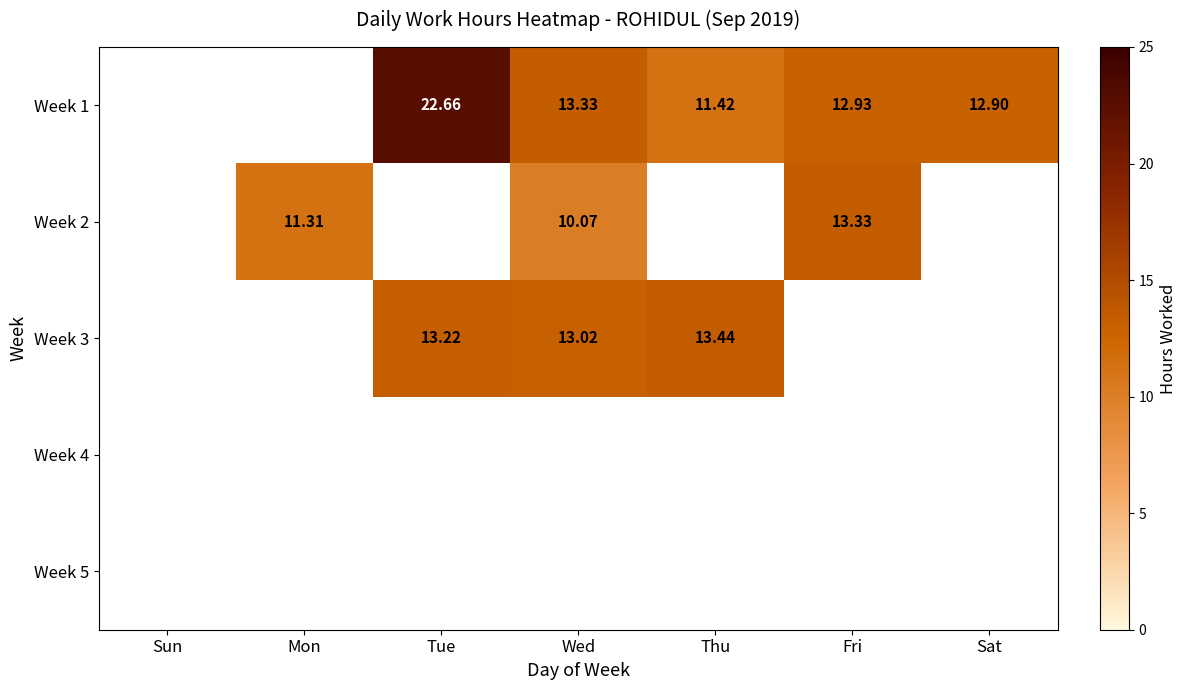

How many distinct data groups are displayed?

5